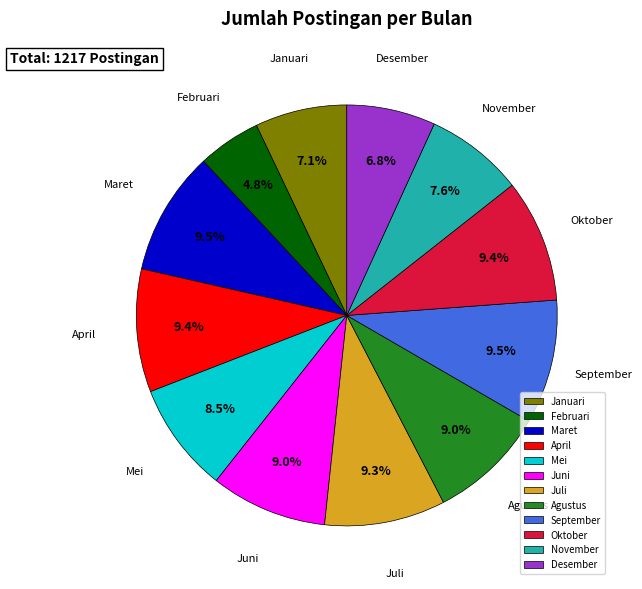

Between Mei and November, which is larger?

Mei